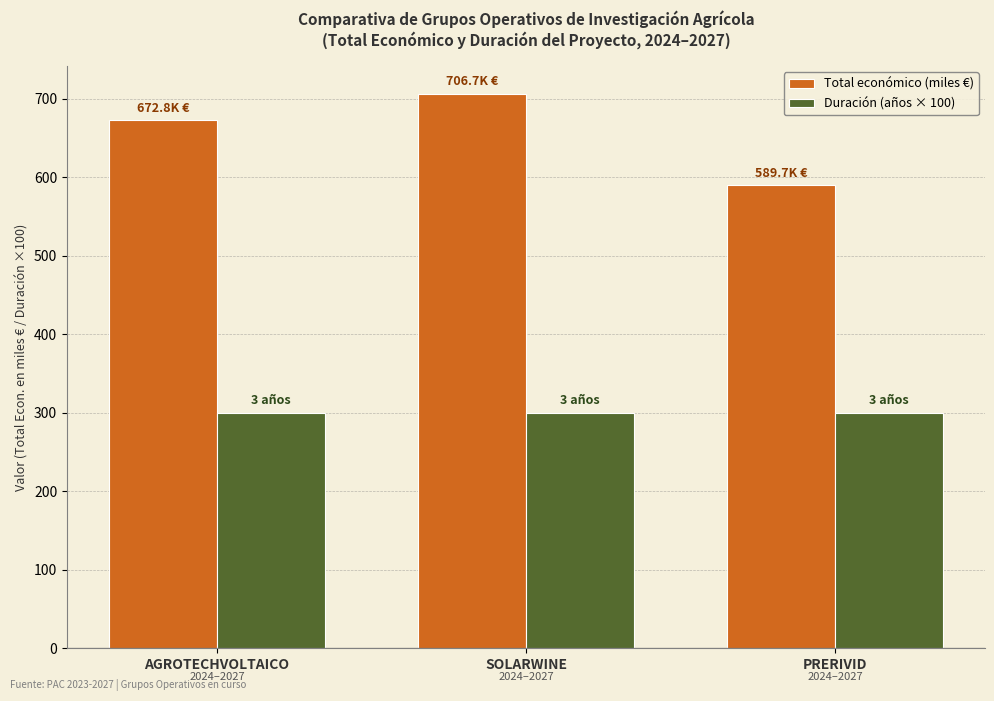

What is the difference between the highest and lowest values at AGROTECHVOLTAICO?

372.8